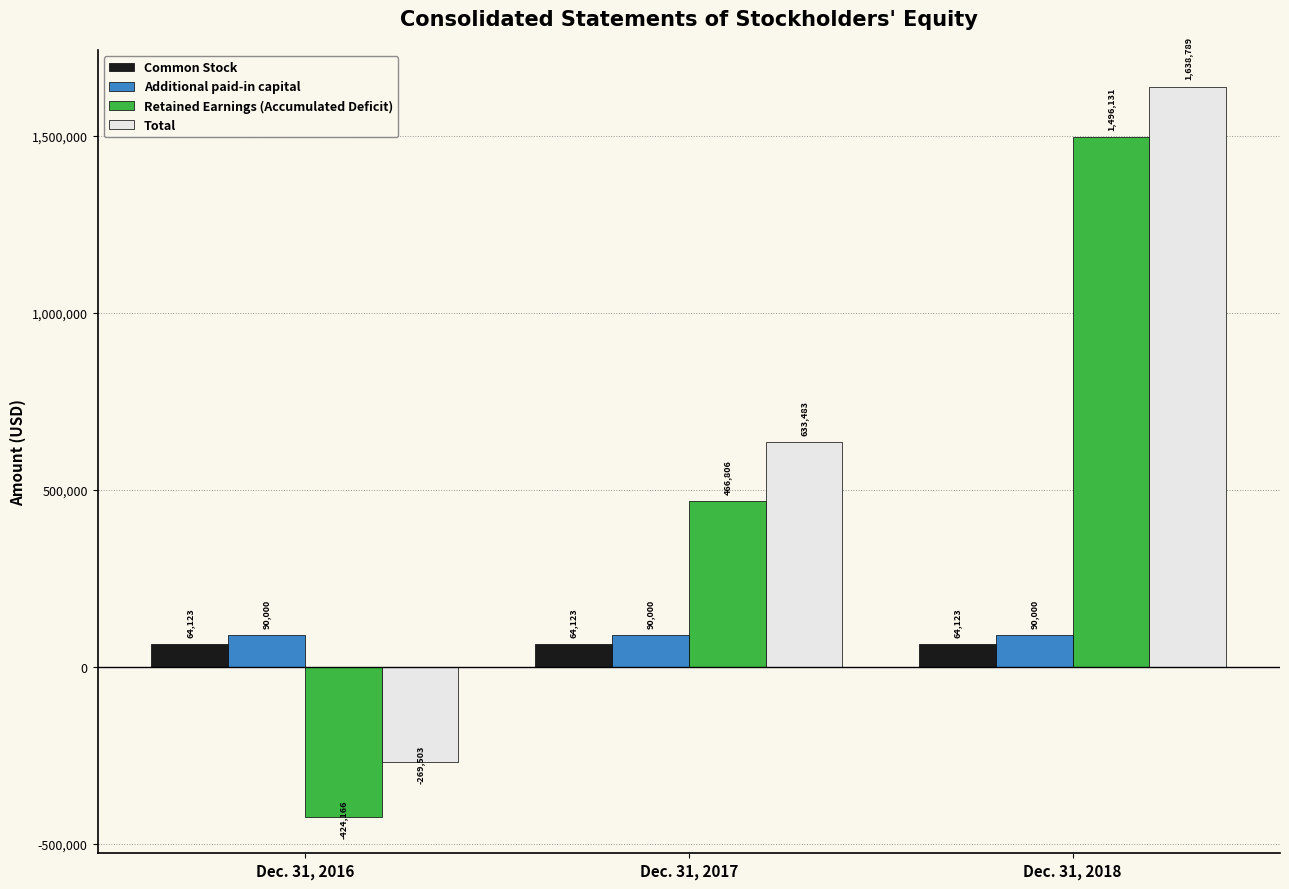

True or false: Common Stock has a value of 64123 at Dec. 31, 2018.

True